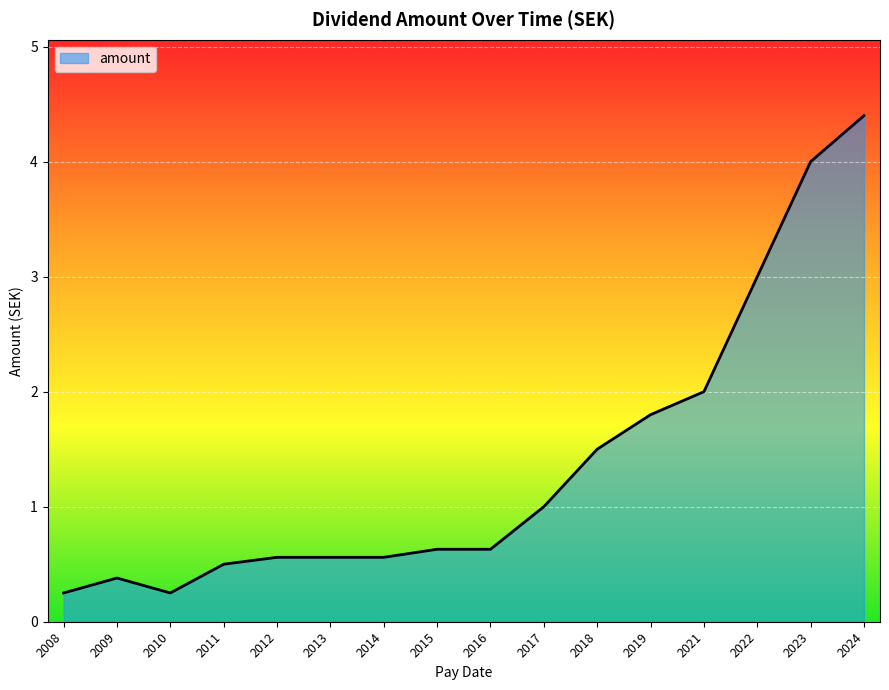

Is it true that the value at 2009 is 0.2?

False